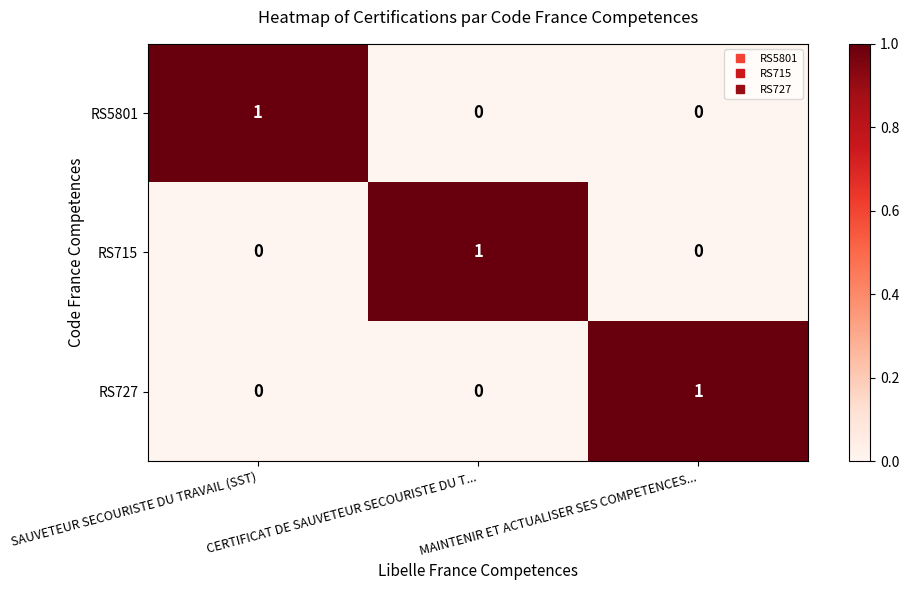

True or false: RS5801 has a value of 1 at CERTIFICAT DE SAUVETEUR SECOURISTE DU T....

False